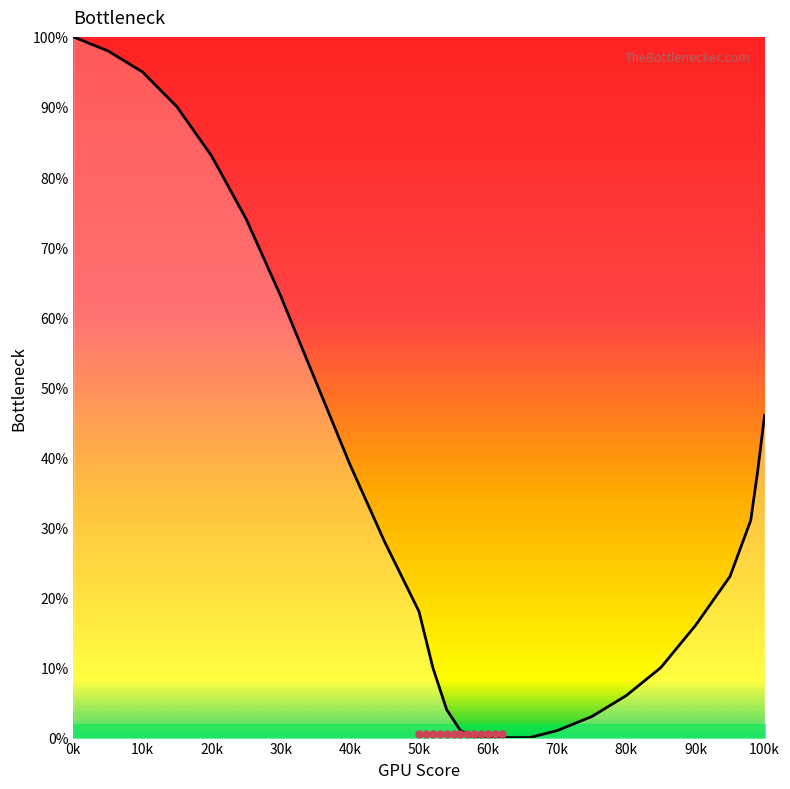

True or false: the data has more than 1 interior local peaks.

False